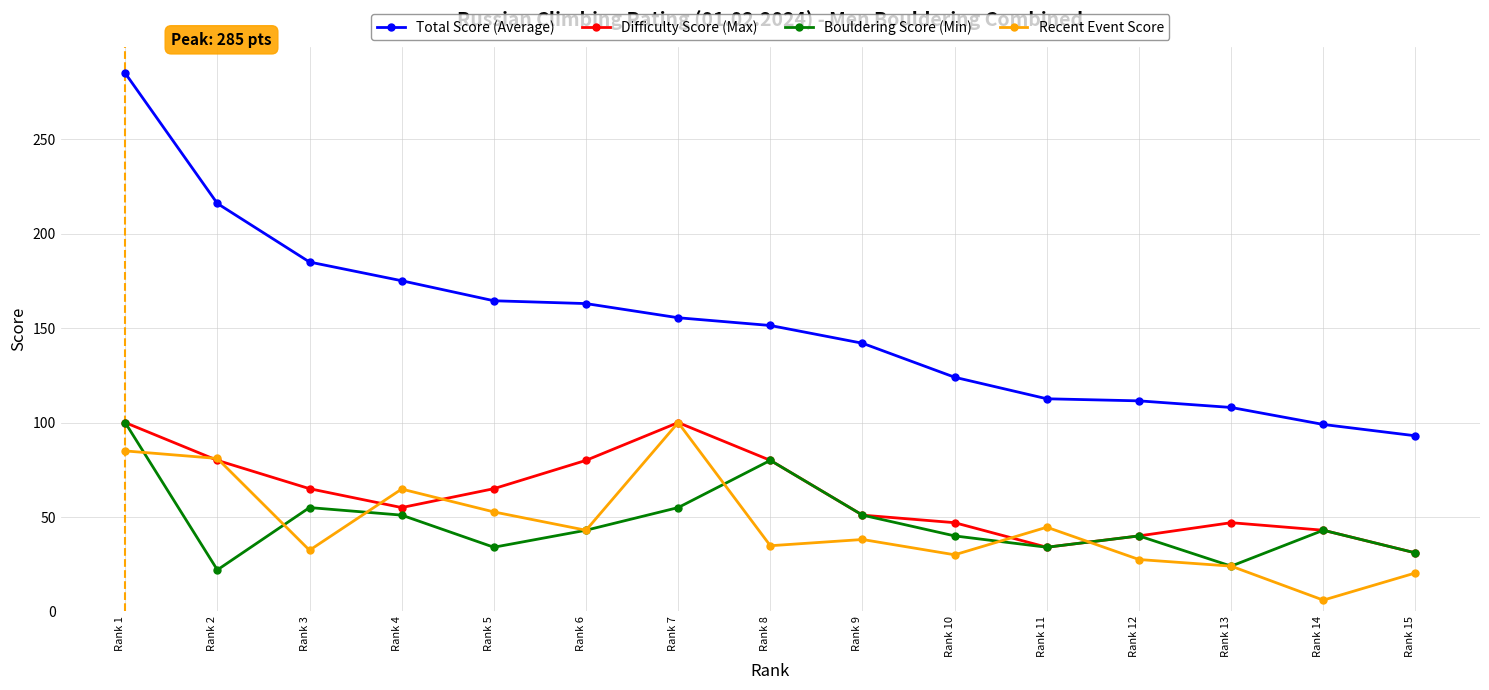

What is the value of the Bouldering Score (Min) point at the 10th from the left?

40.0